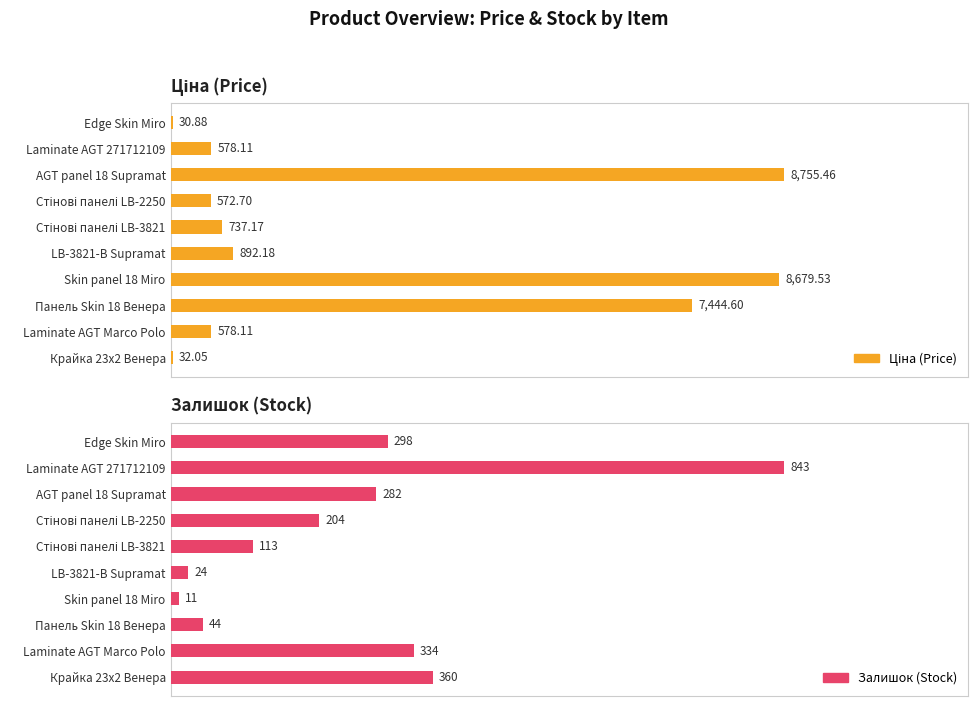

How many data points does each series have?

10